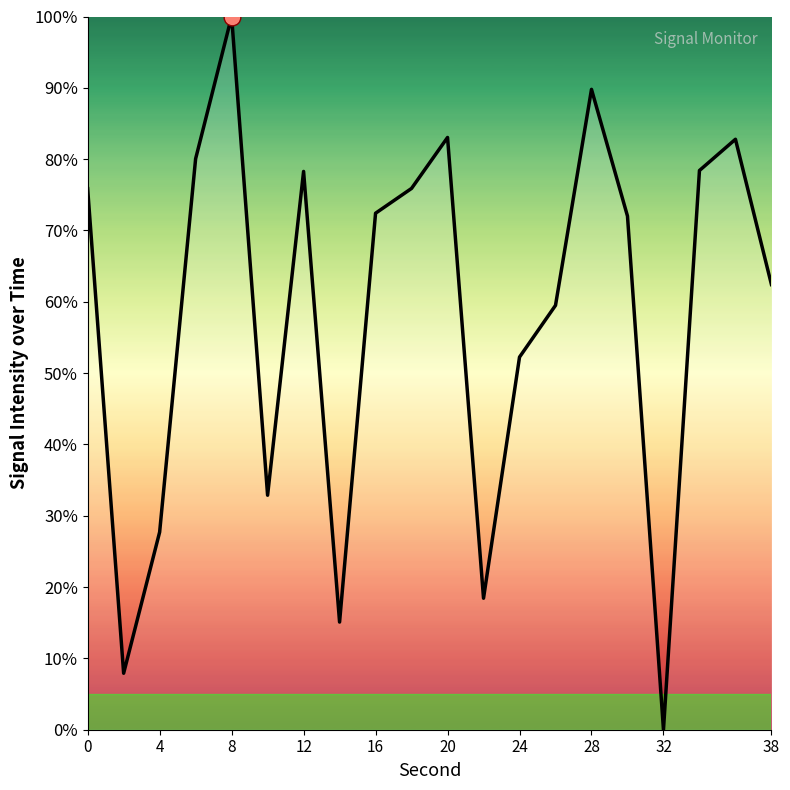

What is the maximum value shown in the chart?

100.0